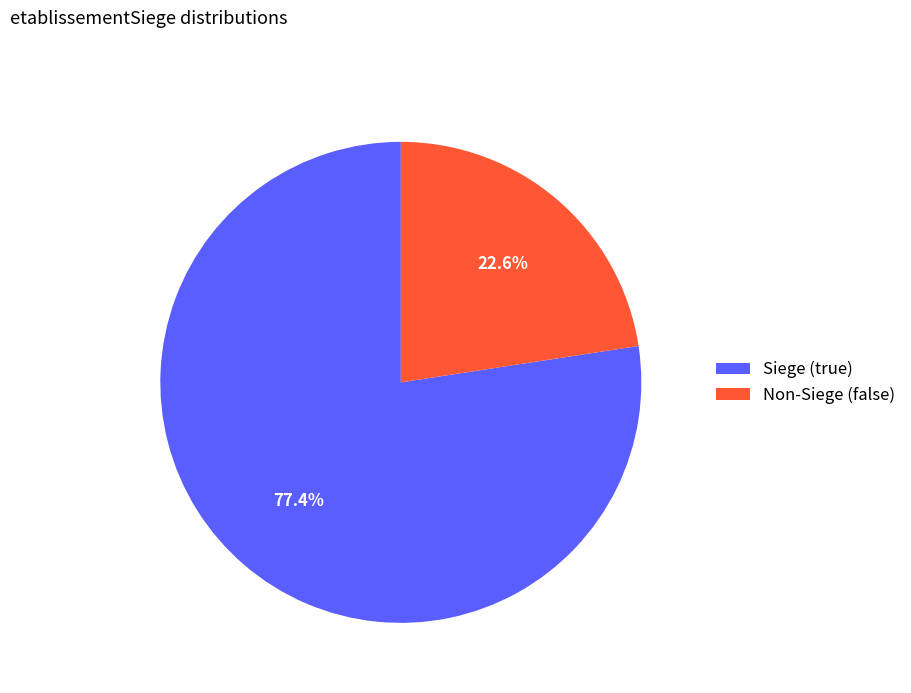

Count the number of slices in the pie.

2